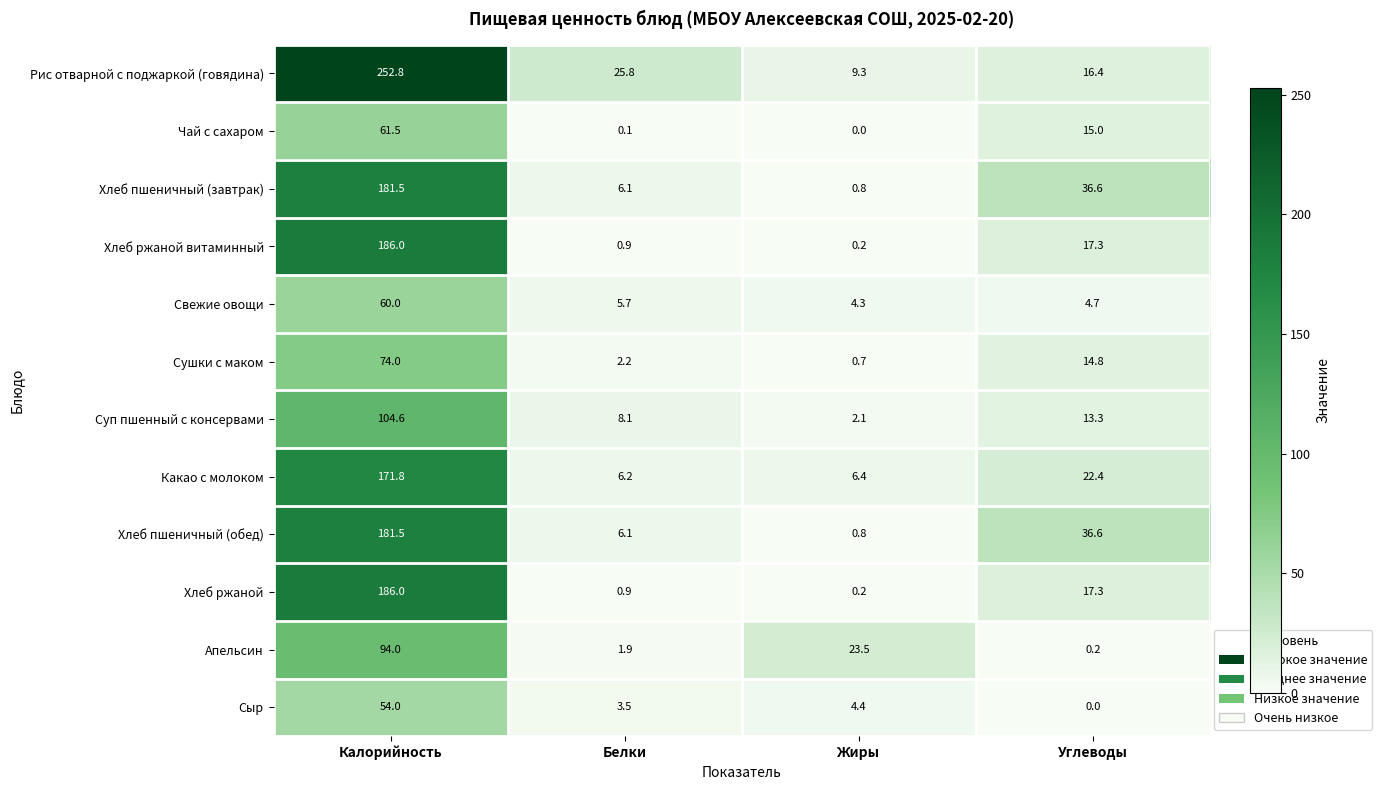

How many series are shown in this chart?

12